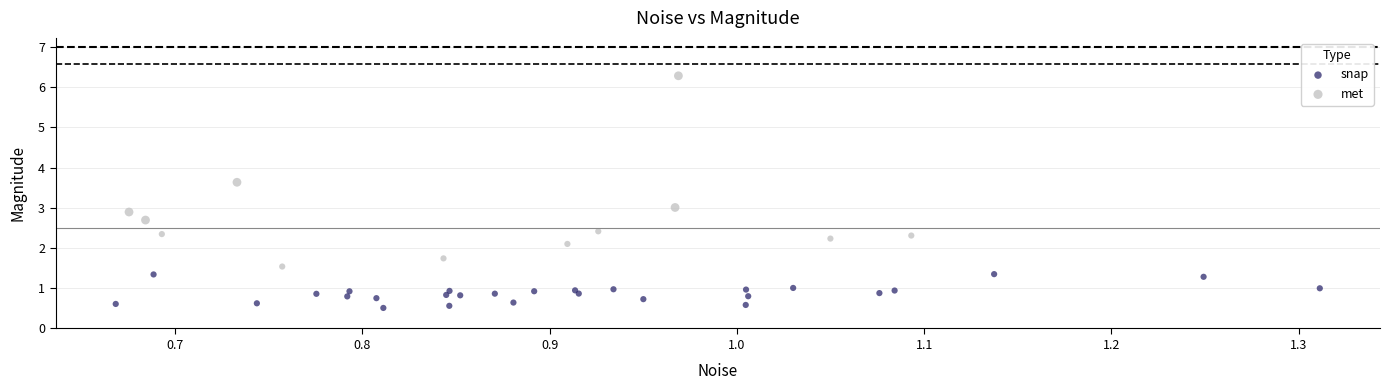

Which series has the largest Y range (max minus min)?

met